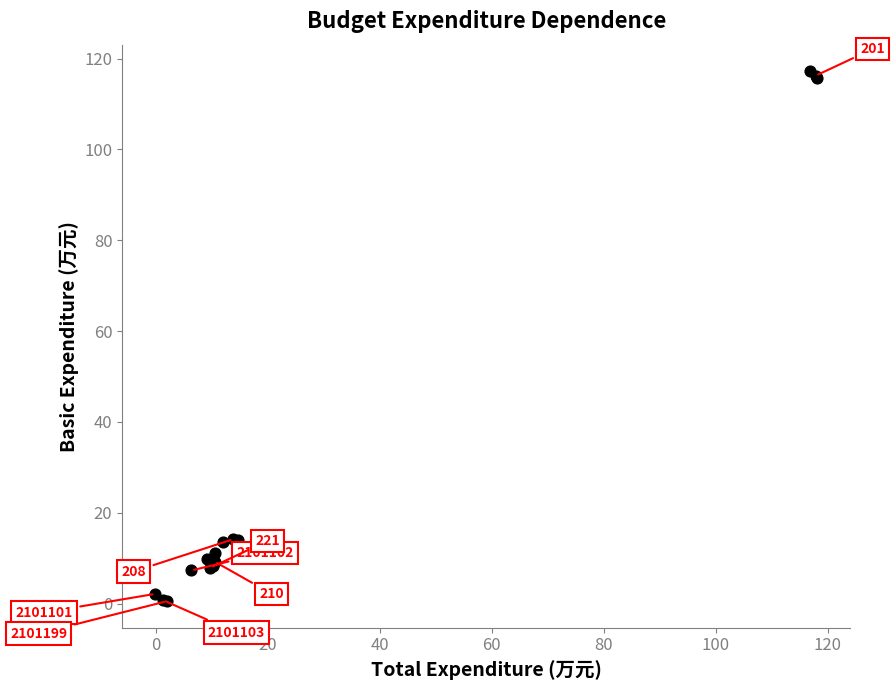

What Y value in the scatter plot is closest to 58?

14.2